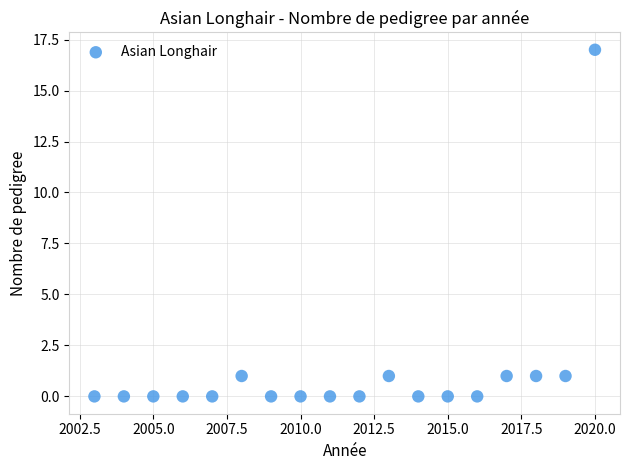

What is the range of Y values (max minus min)?

17